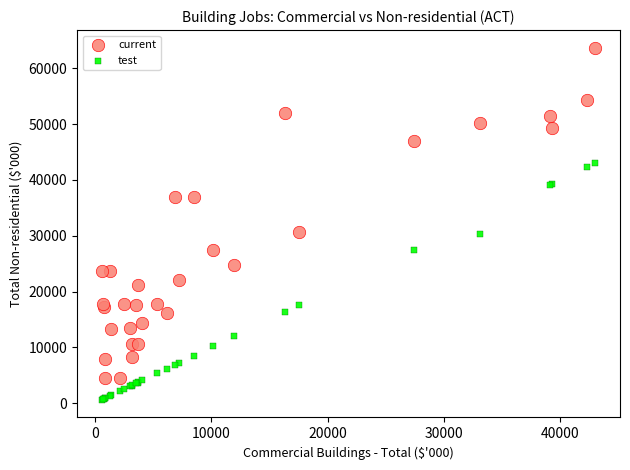

Which series contains the lowest Y value?

test